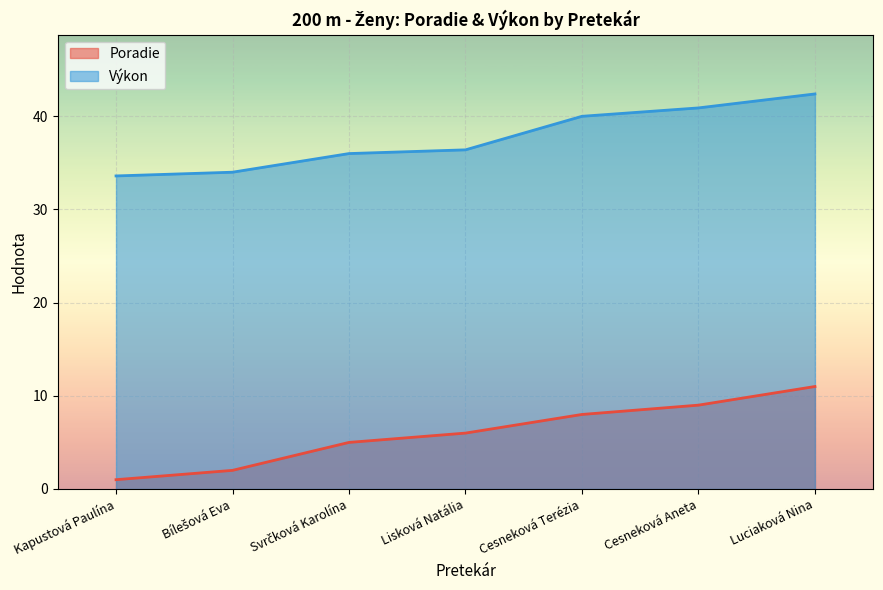

What is the label of the 3rd point from the left?

Svrčková Karolína